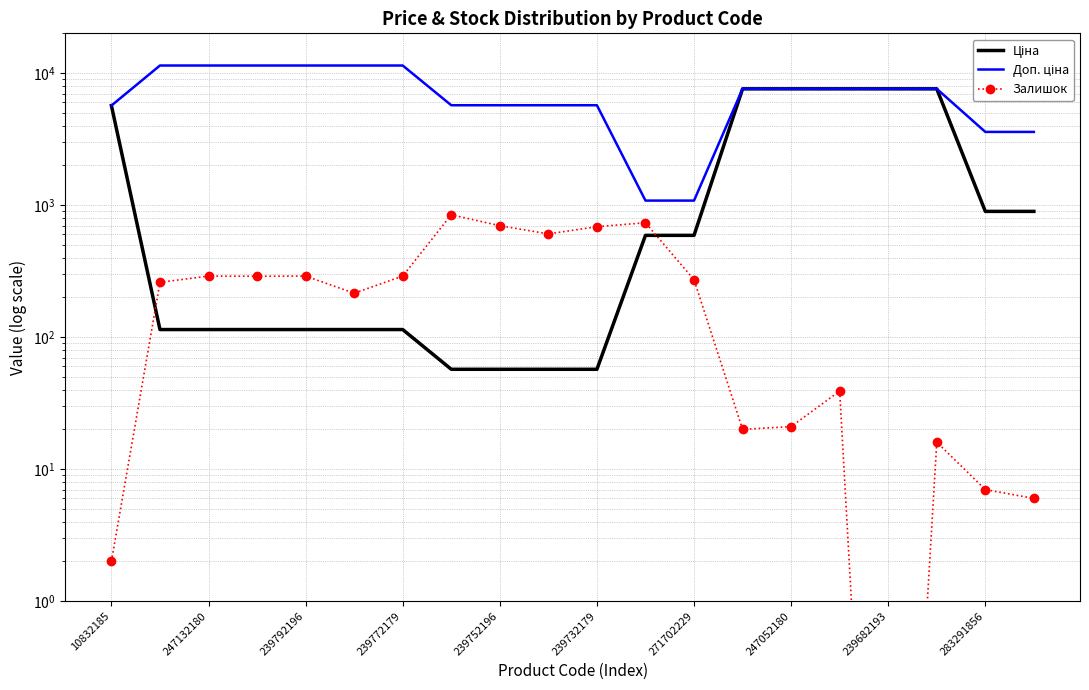

Which series has the largest range (max minus min)?

Доп. ціна